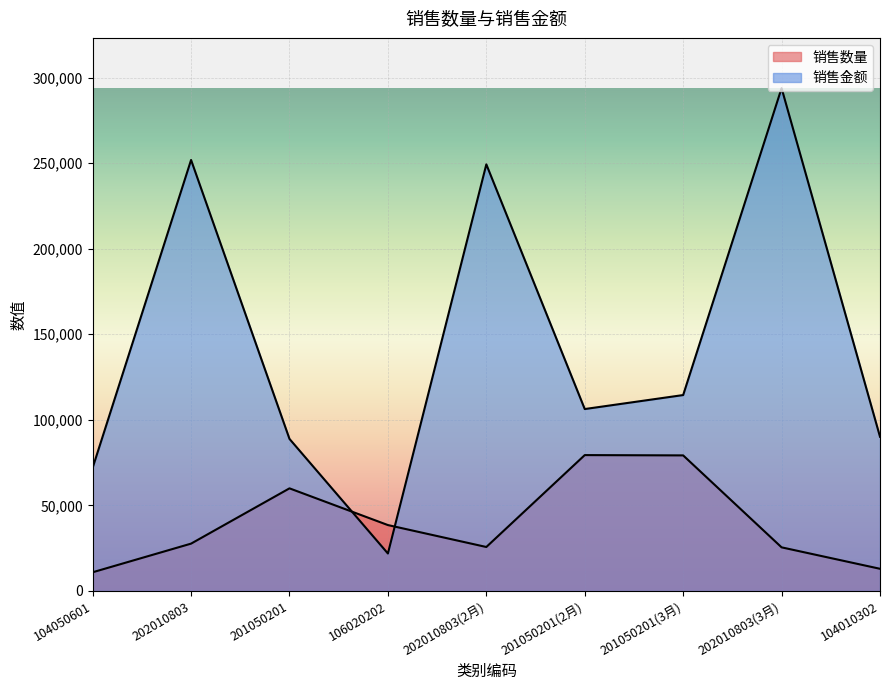

True or false: 销售数量 has a value of 79387.0 at 201050201(2月).

True